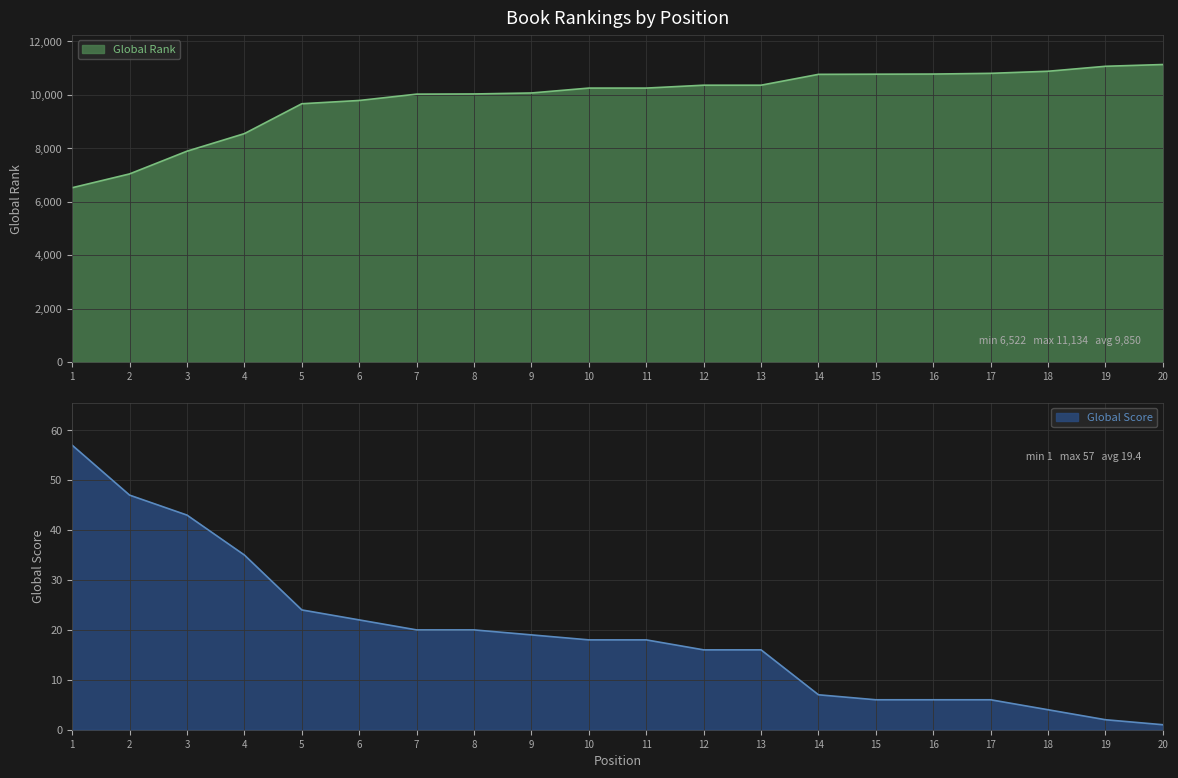

At which label is Global Score closest to 29?

5